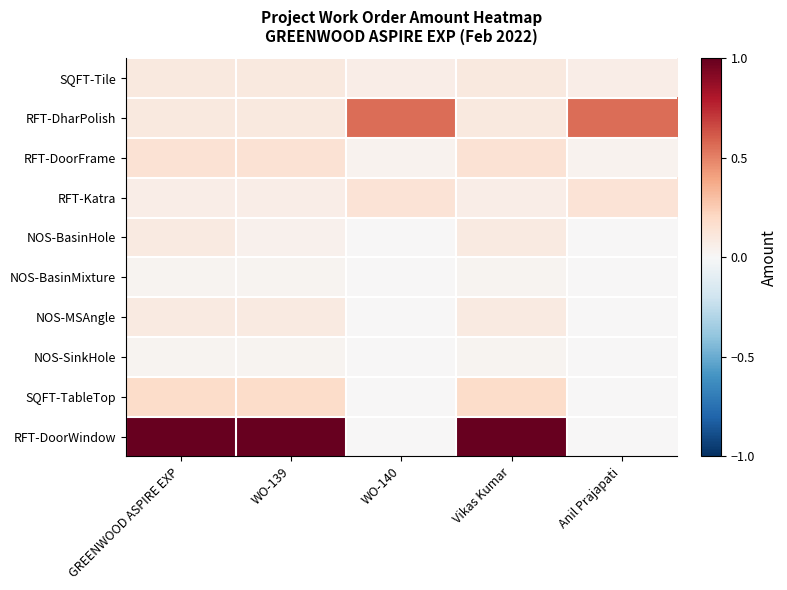

Which has a higher value, WO-140 or Vikas Kumar?

Vikas Kumar